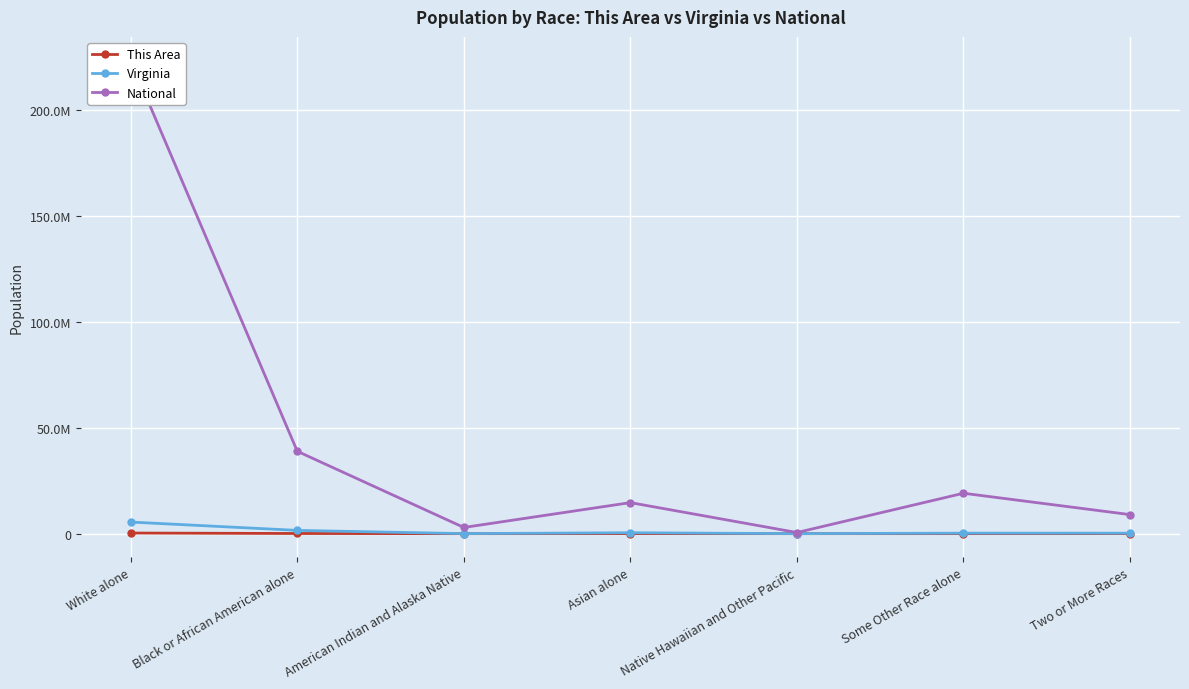

Reading left to right, extract all data points from this chart.

This Area: 296670	85935	1685	26769	657	8622	17656
Virginia: 5486852	1551399	29225	439890	5980	254278	233400
National: 223553265	38929319	2932248	14674252	540013	19107368	9009073